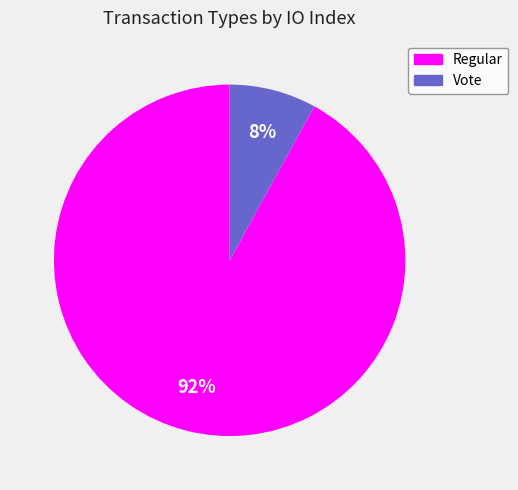

What is the ratio of the value at Regular to the value at Vote?

11.5